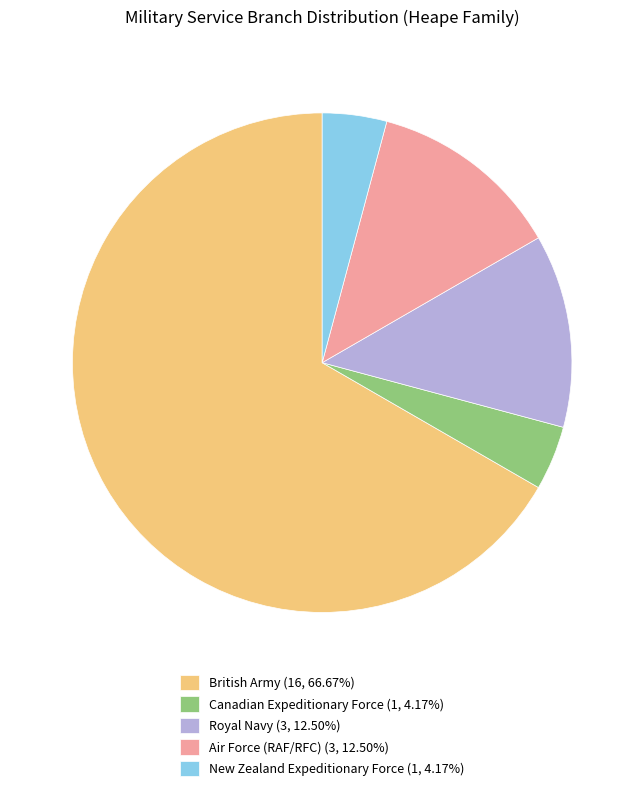

How many slices are in this pie chart?

5